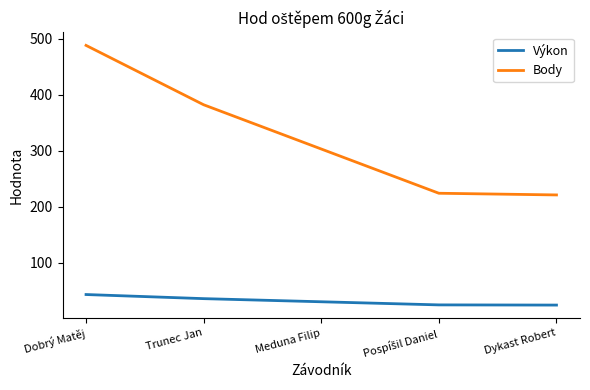

List the series in order of their peak value, highest first.

Body, Výkon